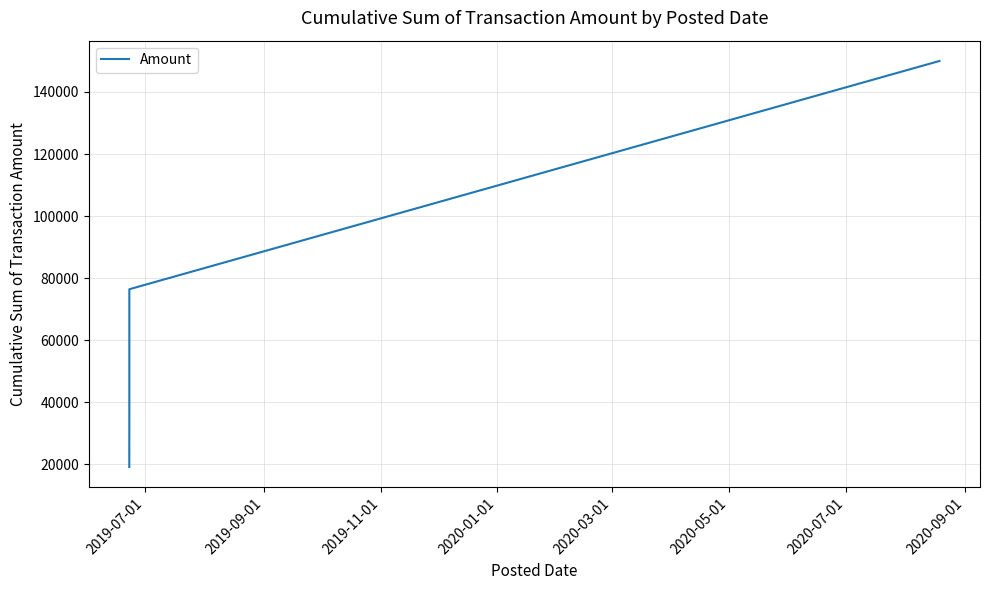

True or false: the data has more than 0 interior local peaks.

False